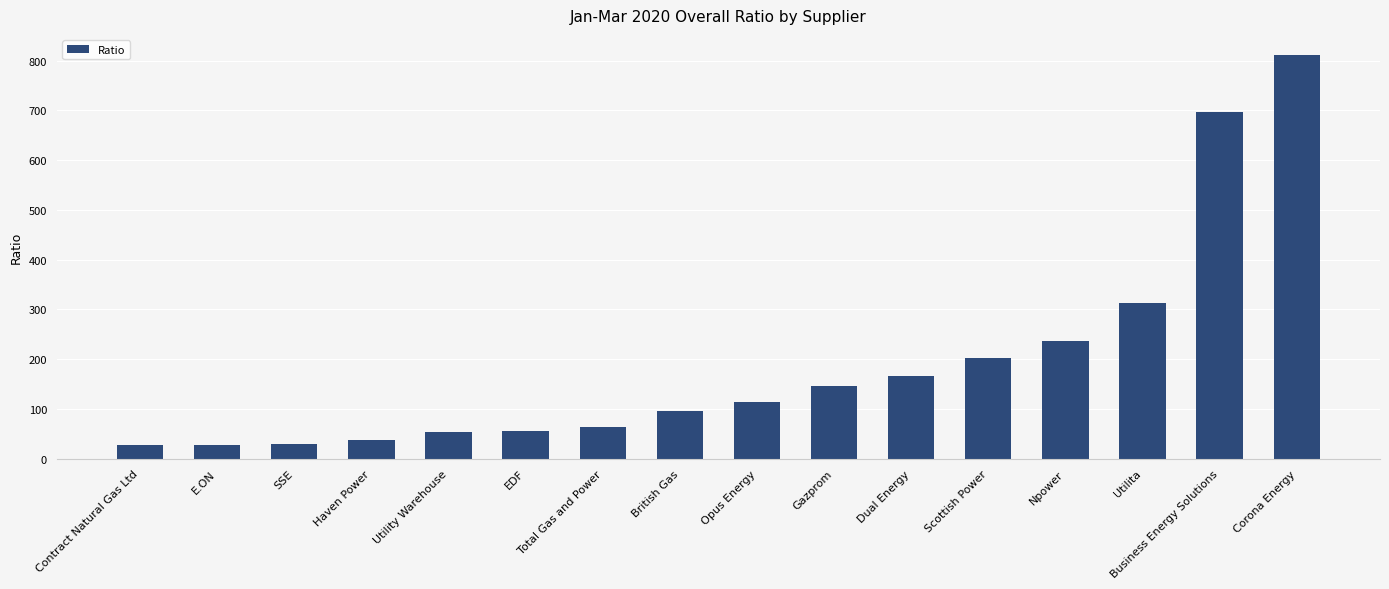

True or false: the data shows 203.1 at Scottish Power.

True